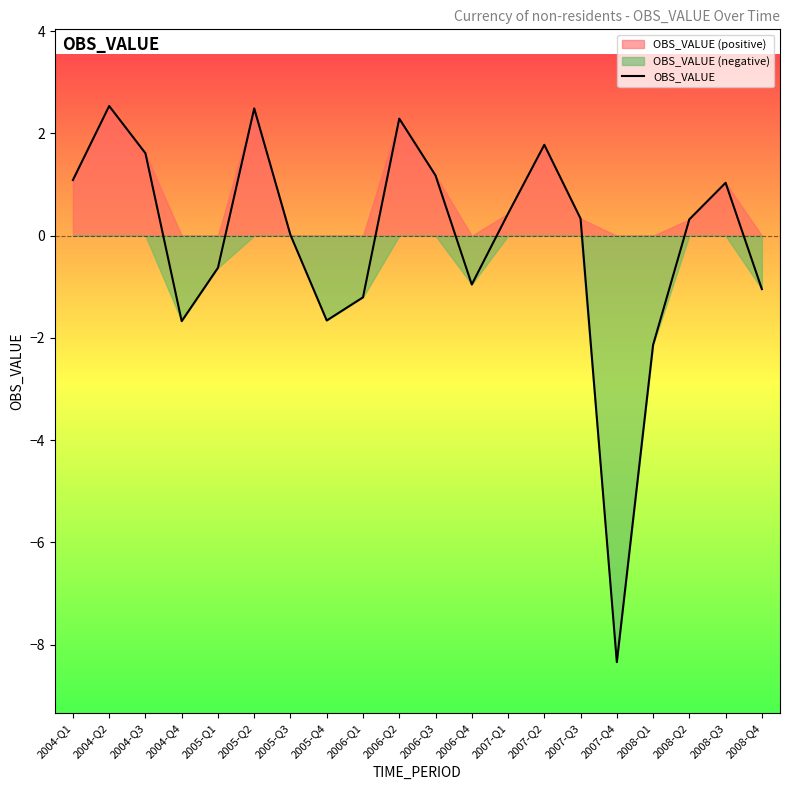

What is the value of the 3rd point from the left?

1.6